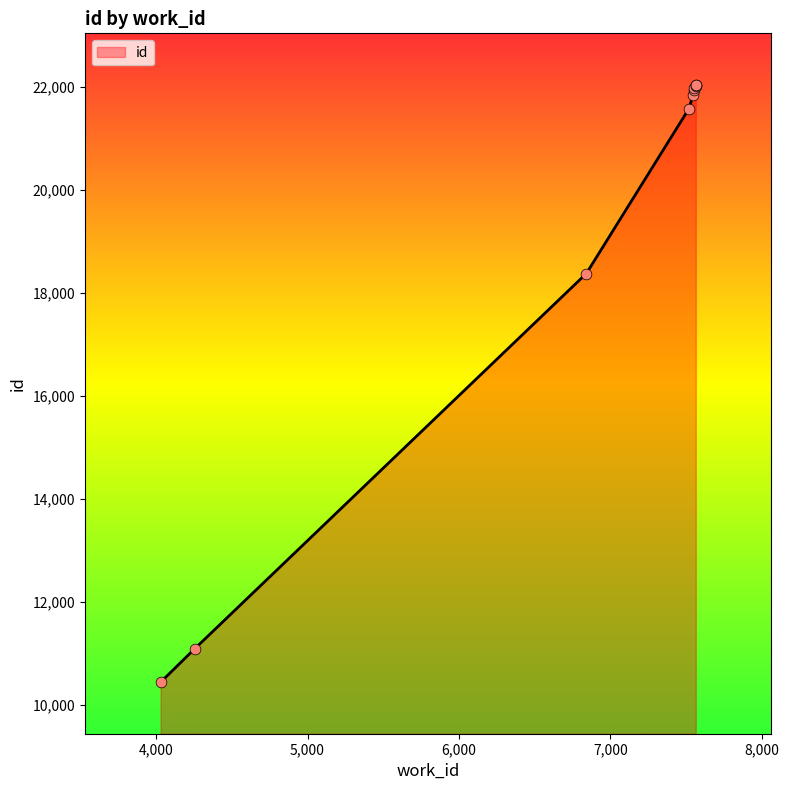

Approximately how many times larger is the value at 7520 compared to 7553?

1.0